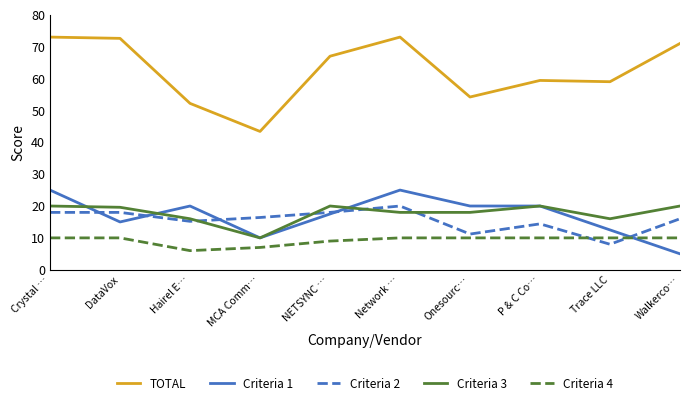

How many lines are shown in the chart?

5